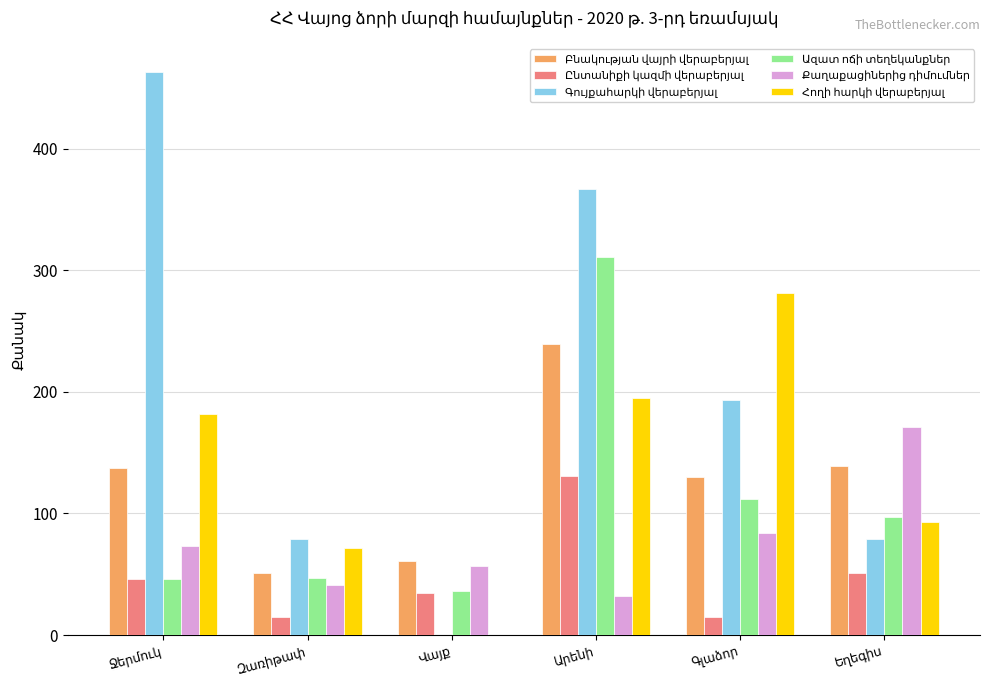

True or false: Ընտանիքի կազմի վերաբերյալ has a value of 48 at Վայք.

False